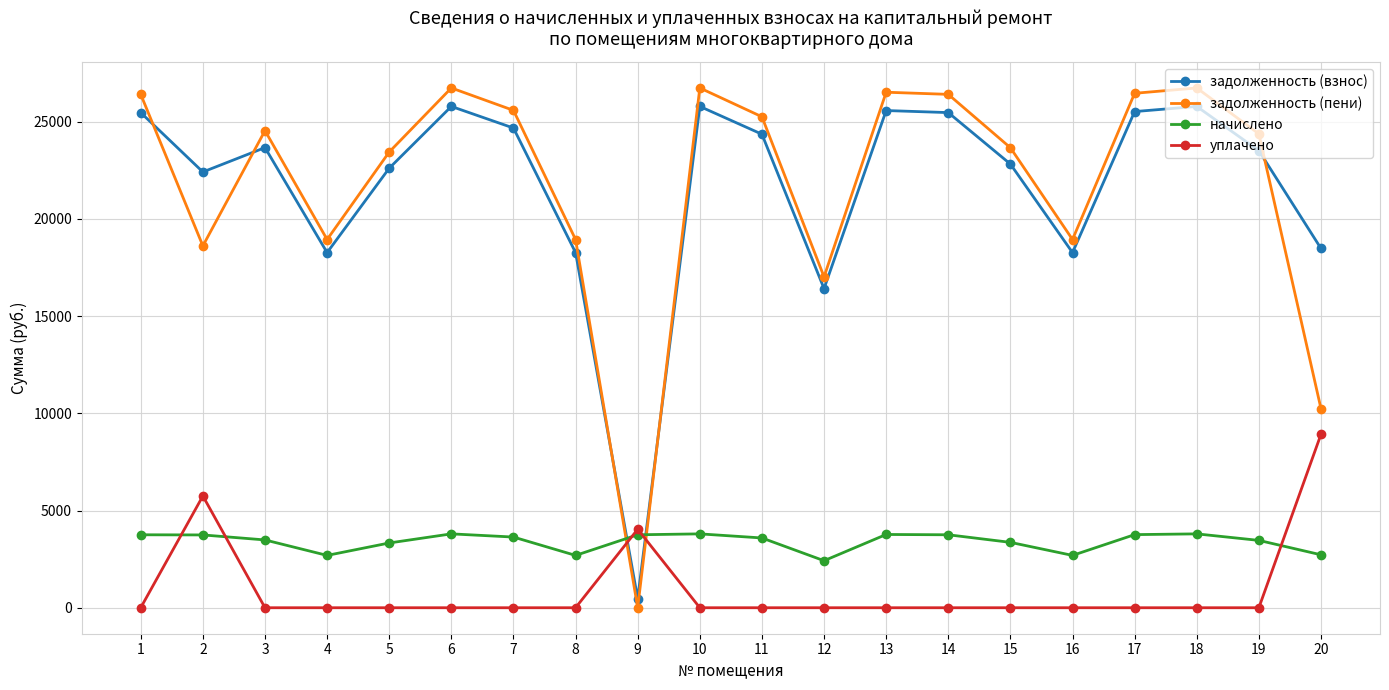

Does the chart display data point markers on the line(s)?

Yes